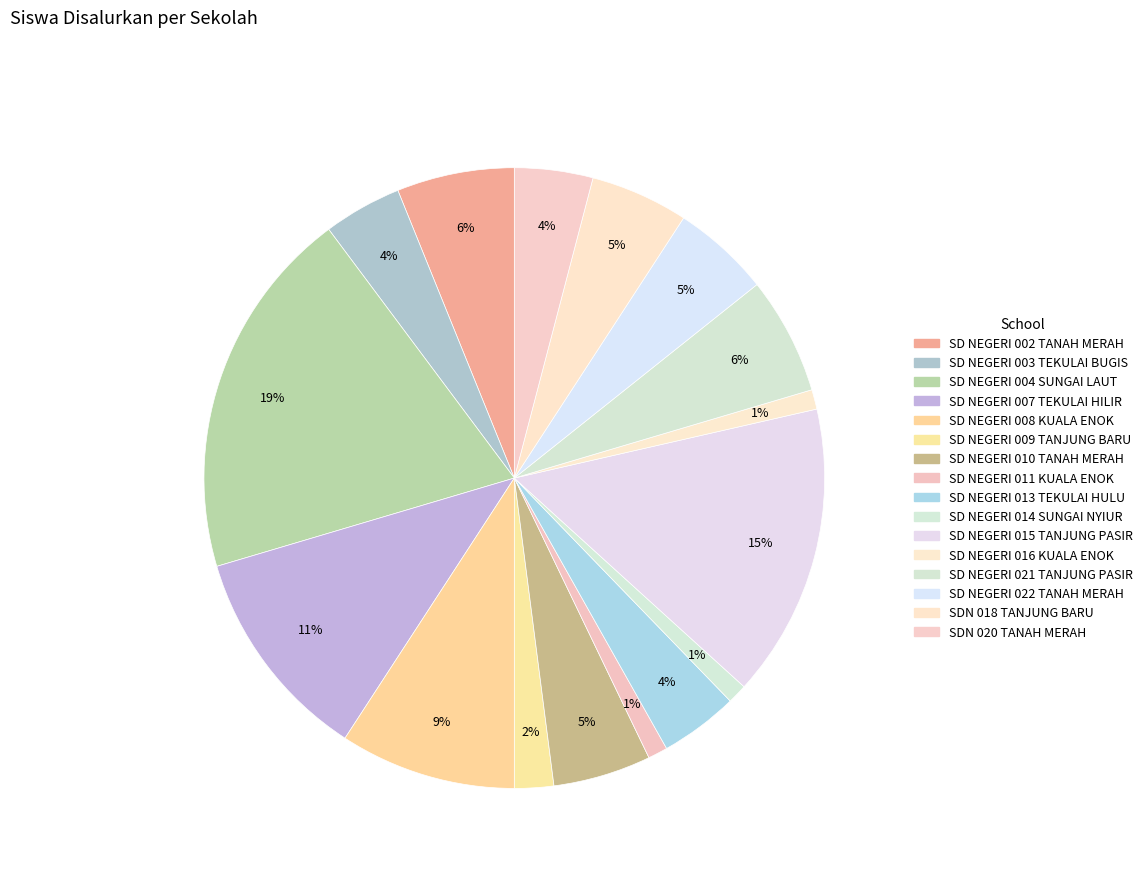

Count the number of slices in the pie.

16